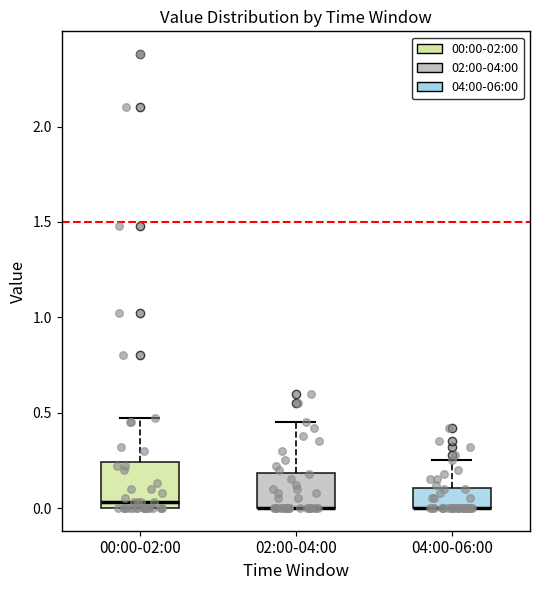

Where is the upper edge of the box for 00:00-02:00 on the y-axis? The values are not printed on the chart, so give them approximately, as read against the axis.

0.25